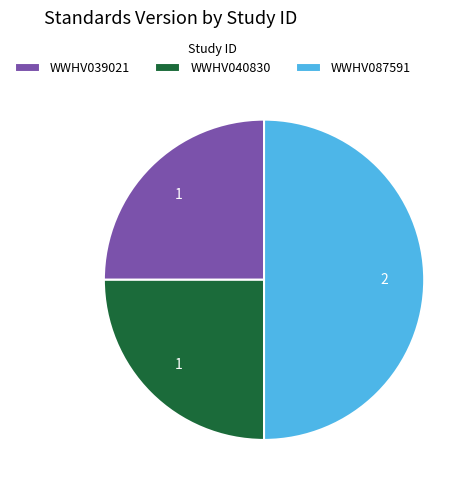

Does WWHV040830 account for over 50% of the chart?

No